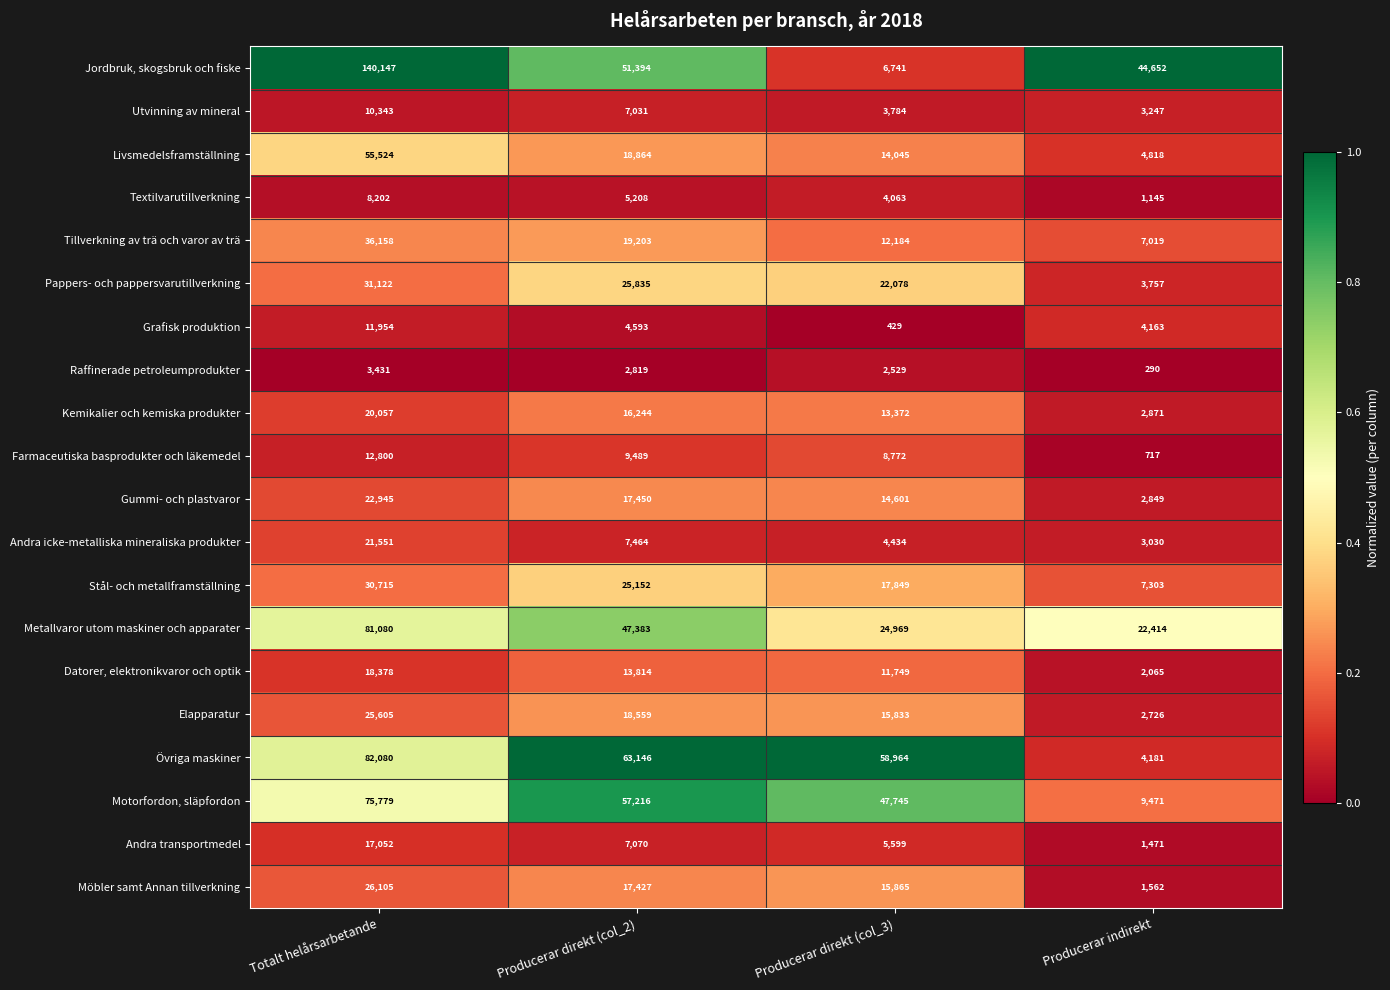

At which category is the sum across all series the highest?

Totalt helårsarbetande